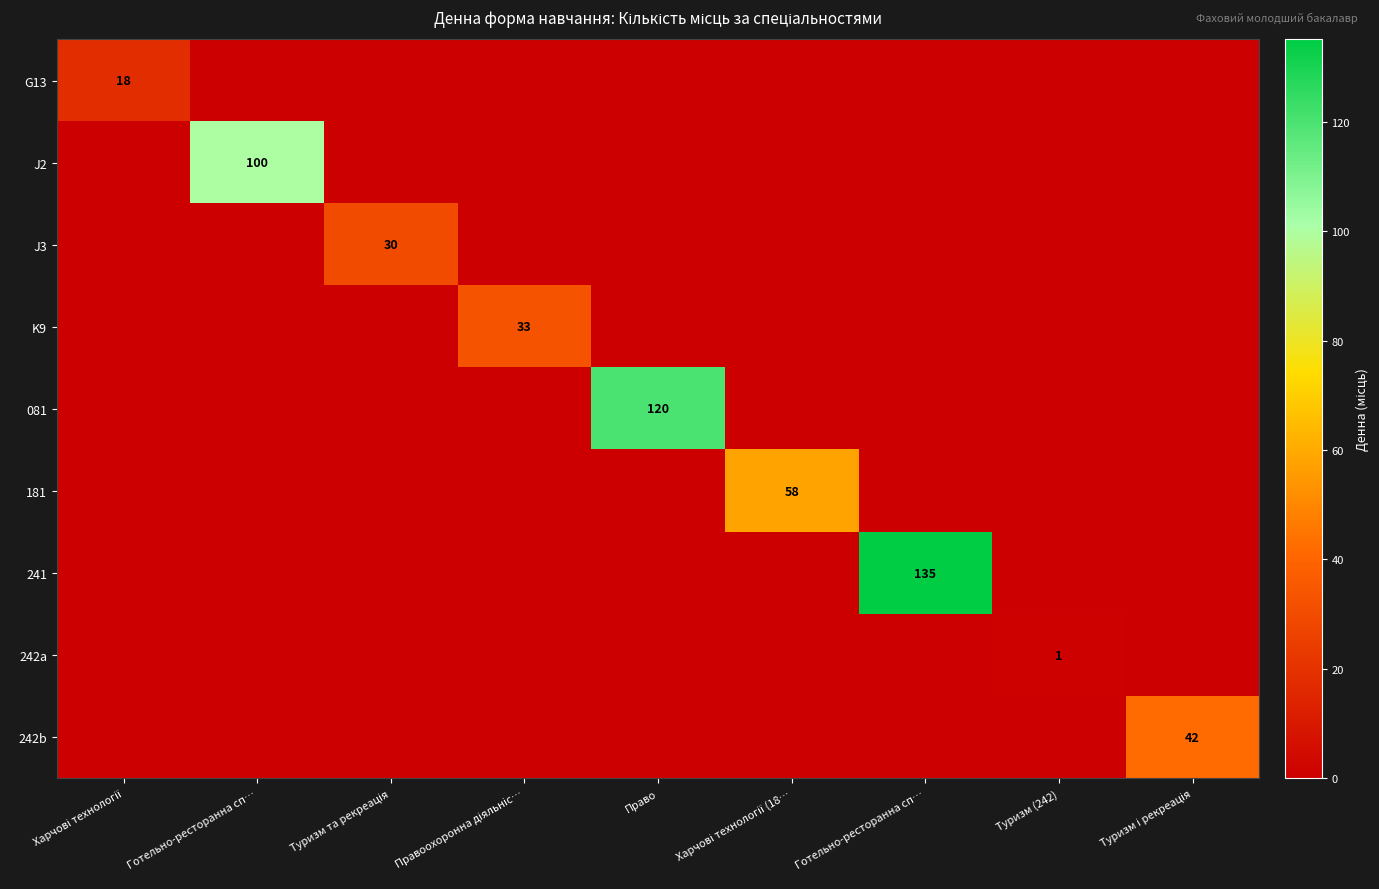

Rank the series by their maximum value, from highest to lowest.

241, 081, J2, 181, 242b, K9, J3, G13, 242a